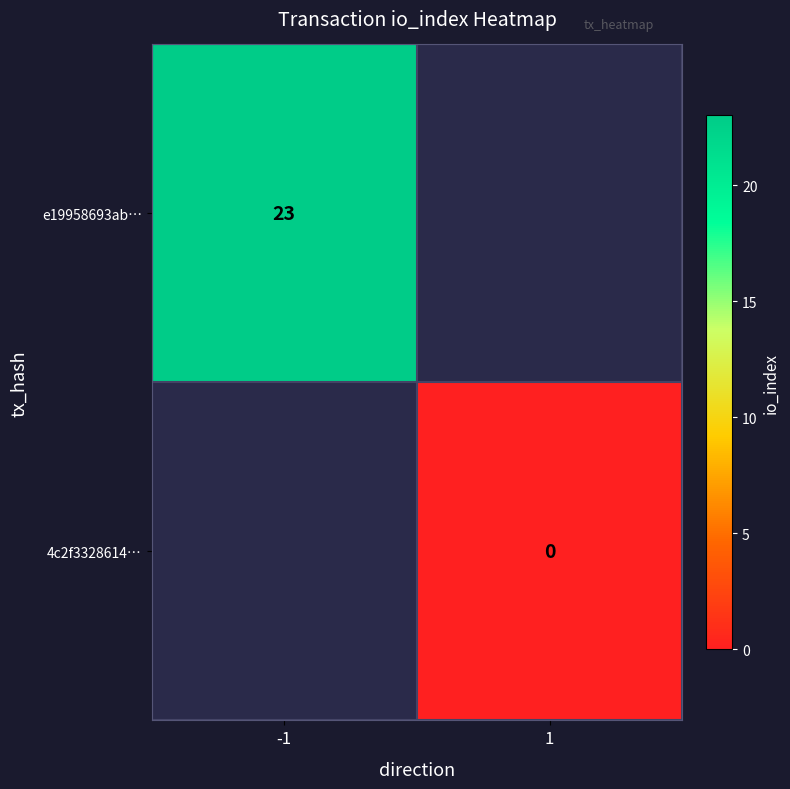

How many categories are shown in the chart?

2